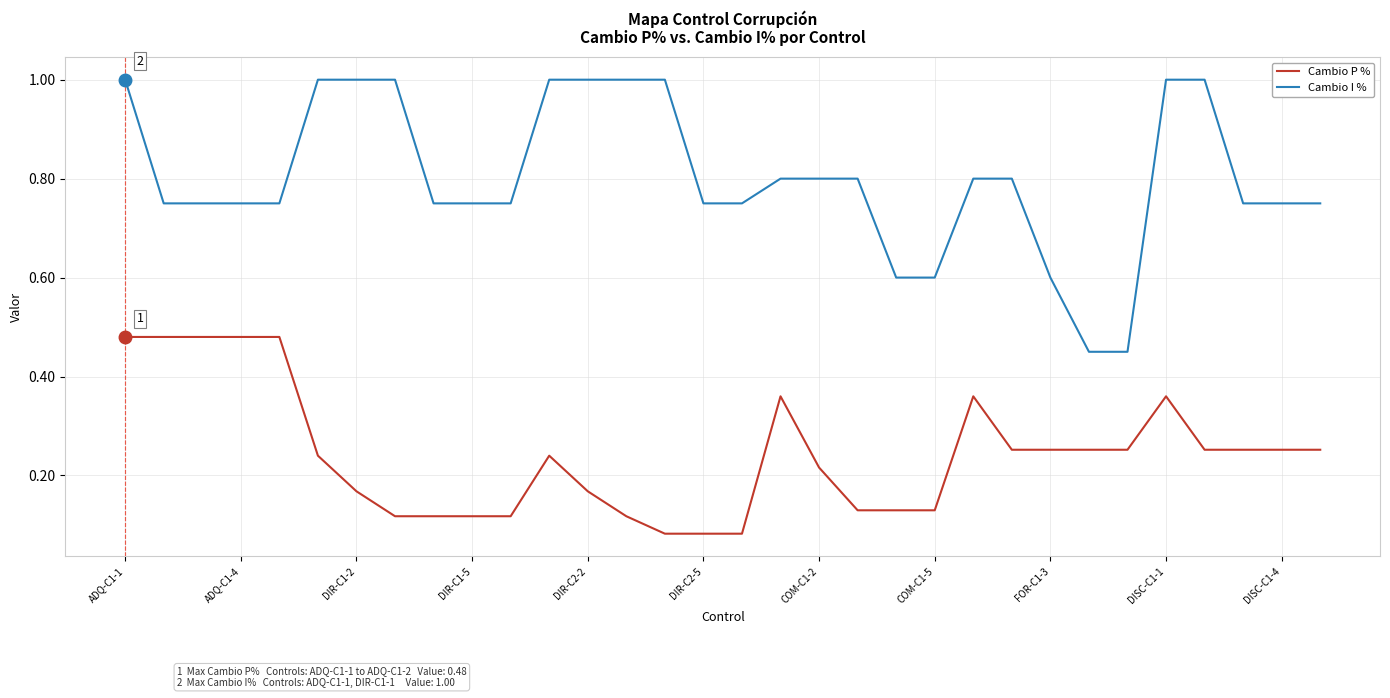

True or false: Cambio I % and Cambio P % cross at least once.

False